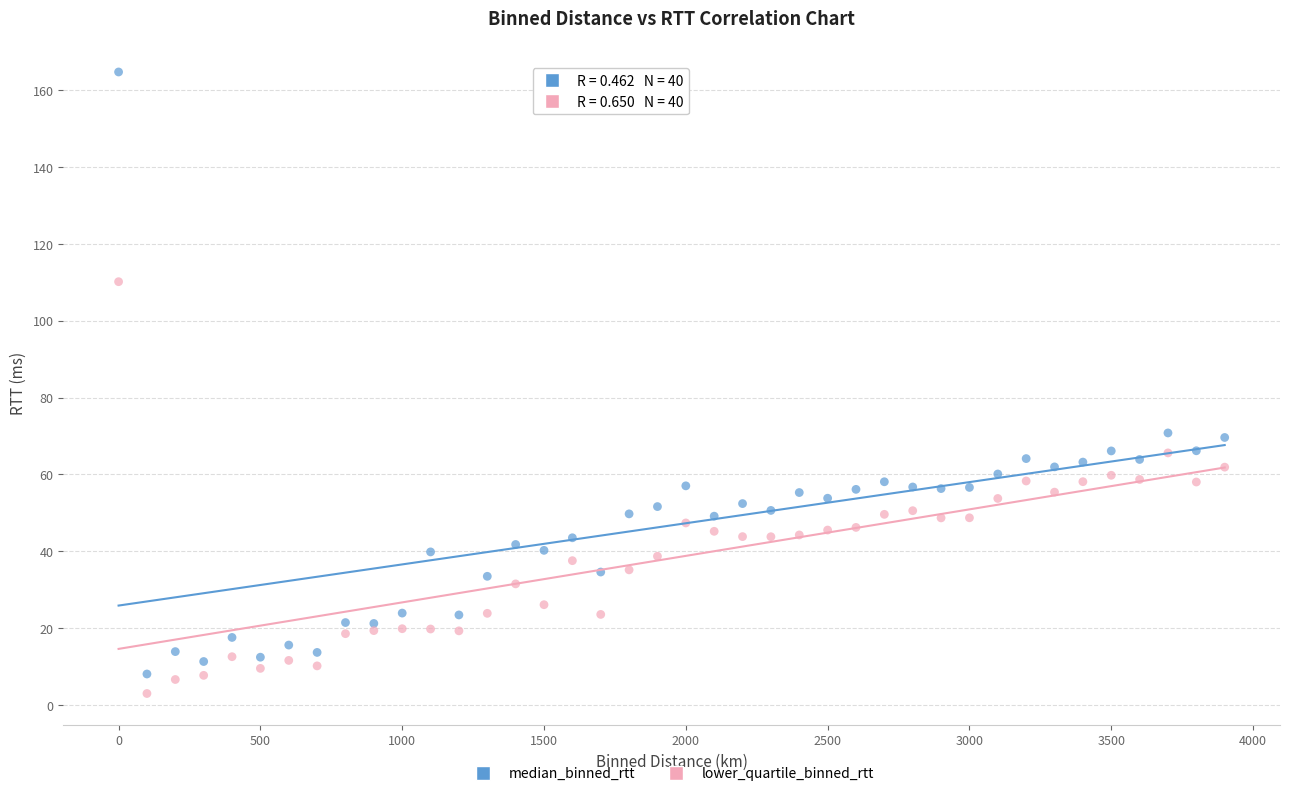

Which series reaches the maximum Y coordinate?

median_binned_rtt